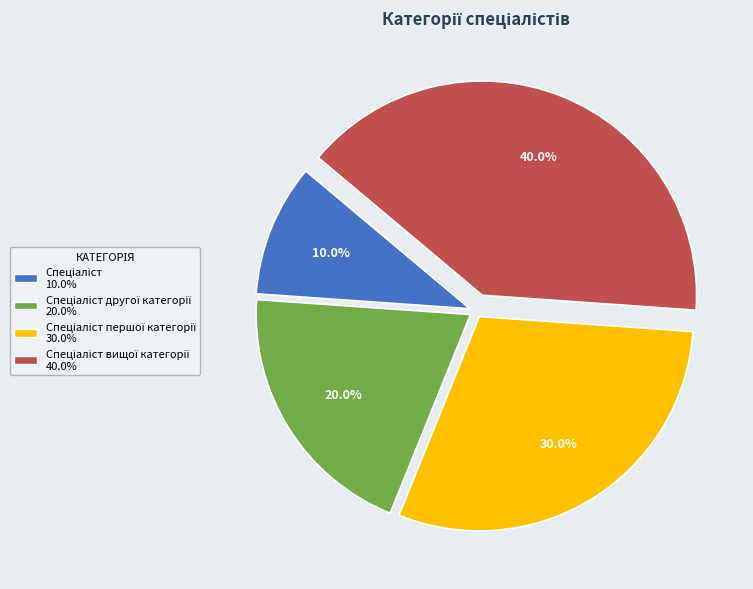

Is there a majority slice in this chart?

No